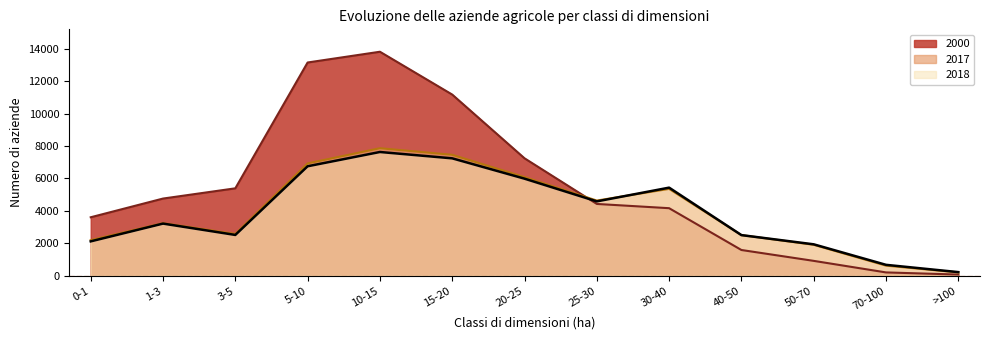

Which series has the widest spread of values?

2000